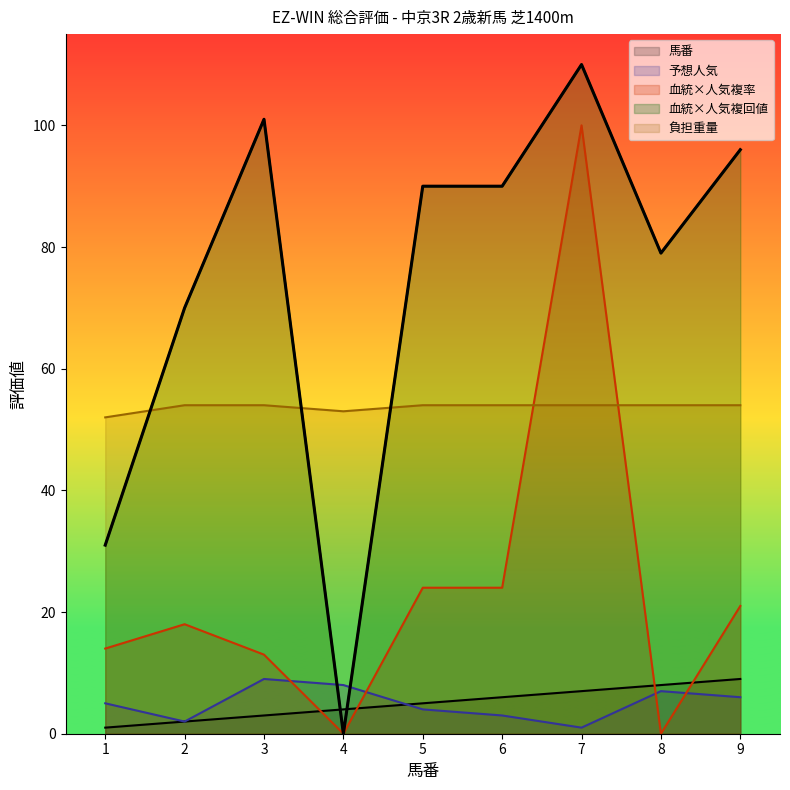

Between which two adjacent categories do 血統×人気複回値 and 馬番 first intersect?

3 and 4